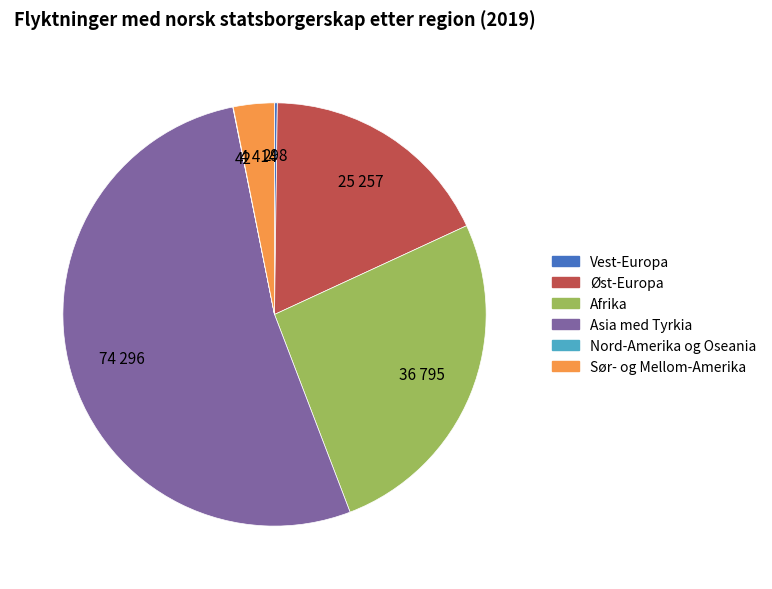

Between Sør- og Mellom-Amerika and Øst-Europa, which is larger?

Øst-Europa